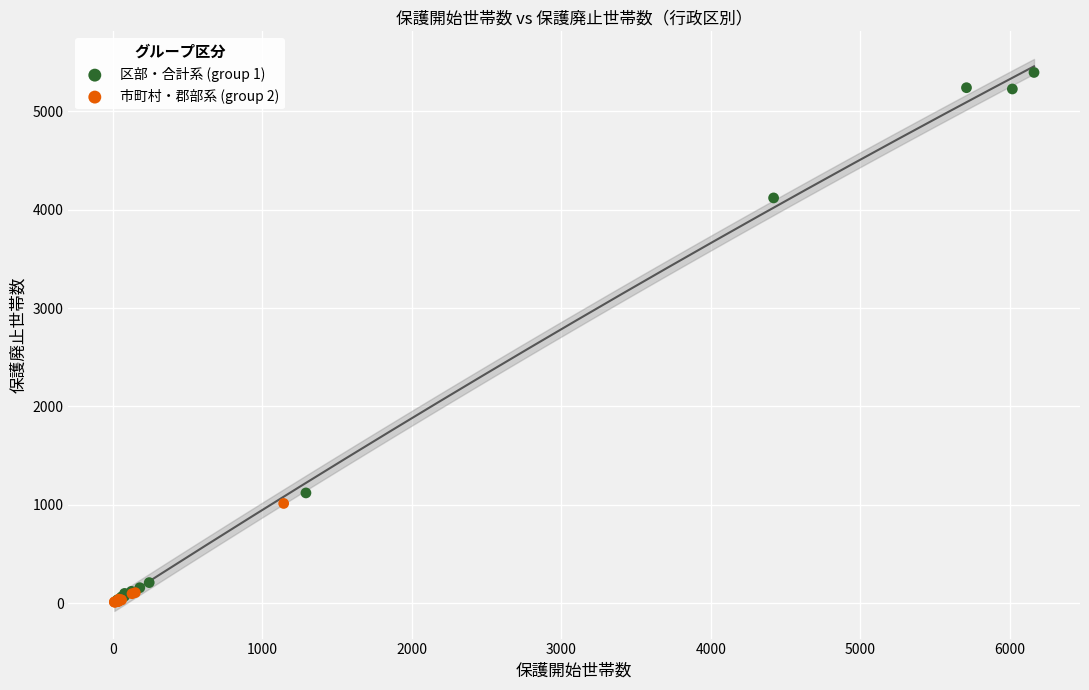

Which series has the largest Y range (max minus min)?

区部・合計系 (group 1)